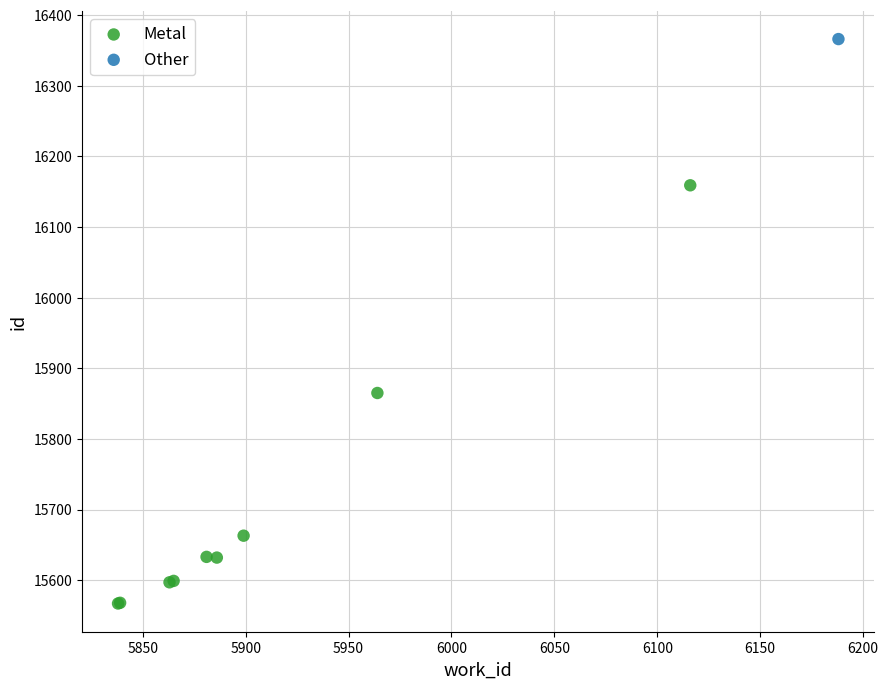

What are all the series names shown in the legend?

Metal, Other